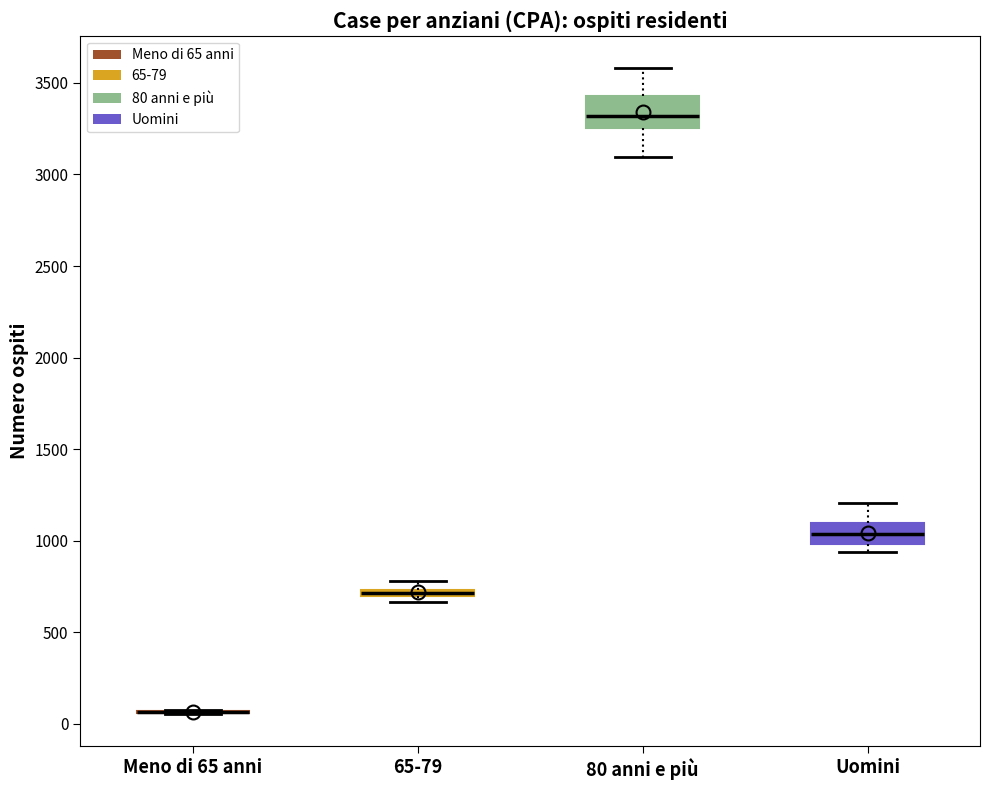

Where is the lower edge of the box for 65-79 on the y-axis? The values are not printed on the chart, so give them approximately, as read against the axis.

700